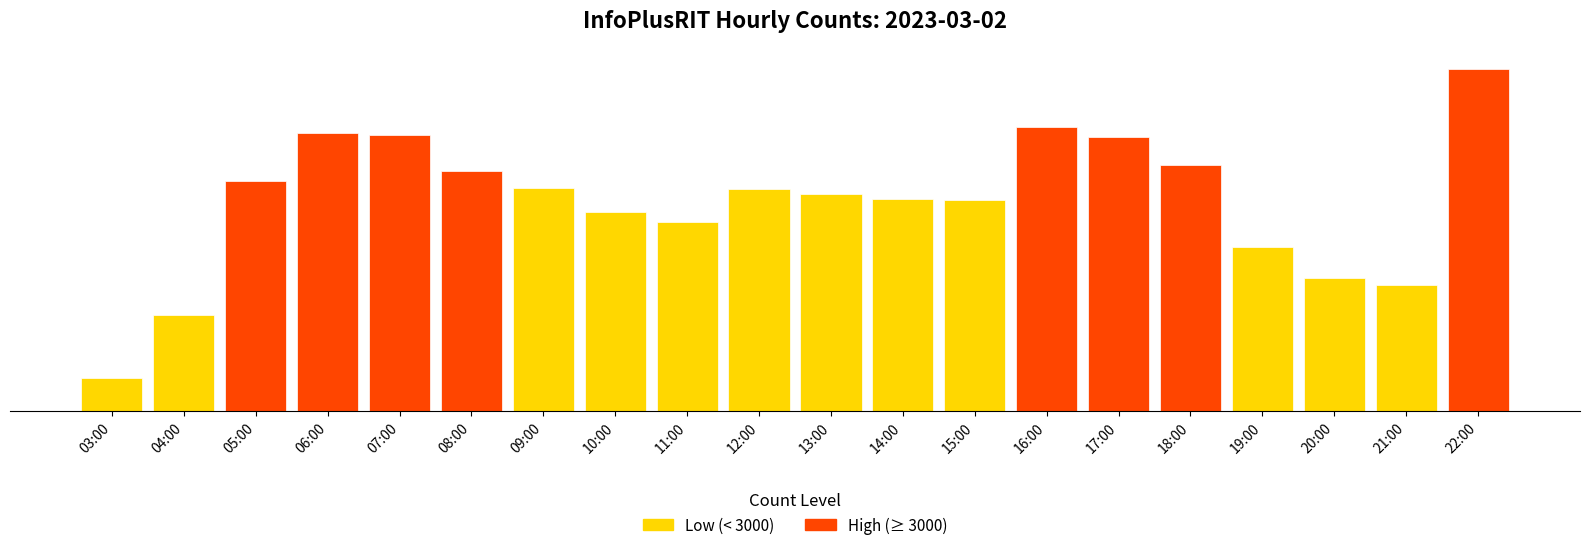

Does the chart contain stacked bars?

No